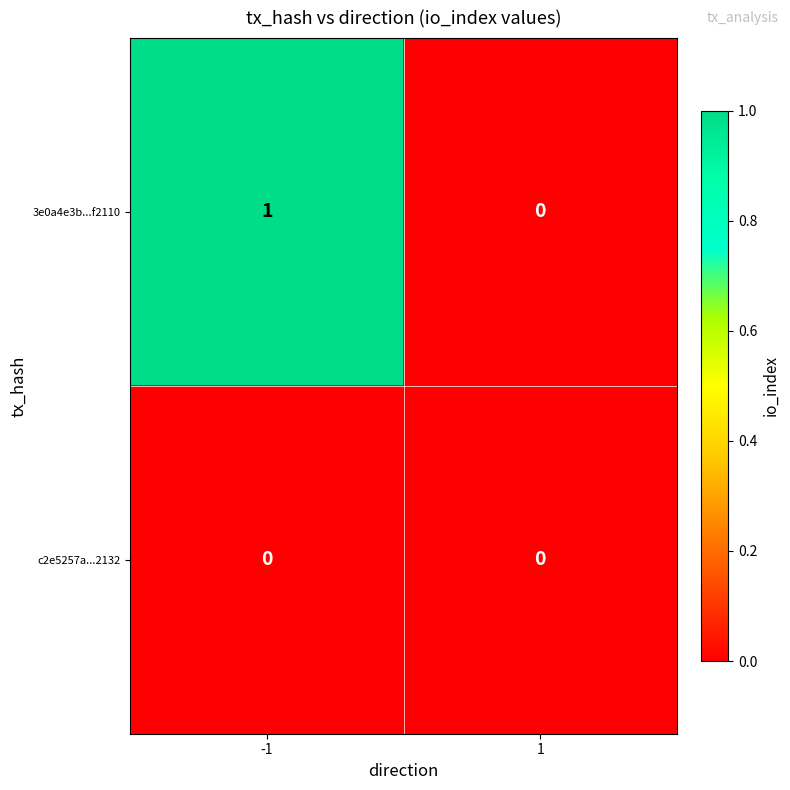

Rank the series at -1 from lowest to highest value.

c2e5257a...2132, 3e0a4e3b...f2110